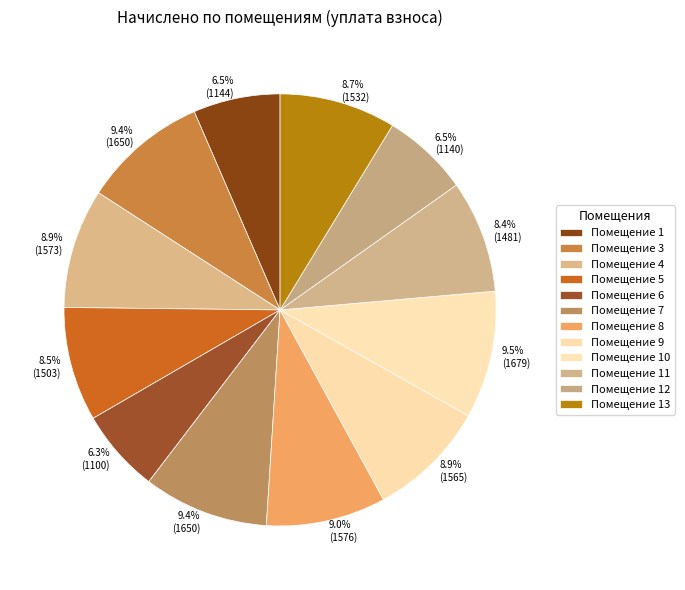

Count the number of slices in the pie.

12